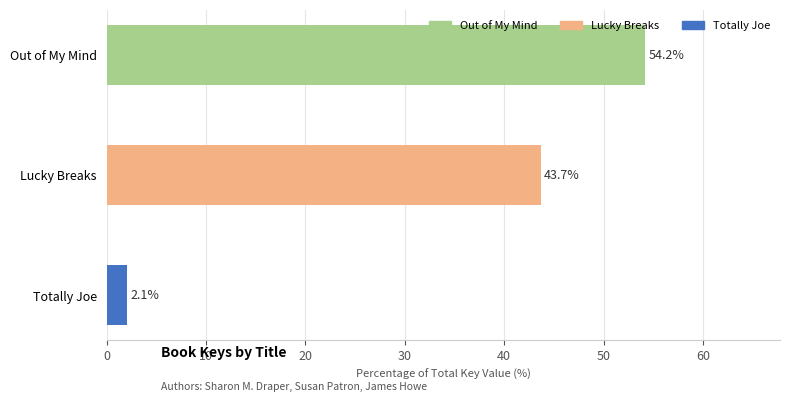

What is the label of the 3rd bar from the bottom?

Out of My Mind